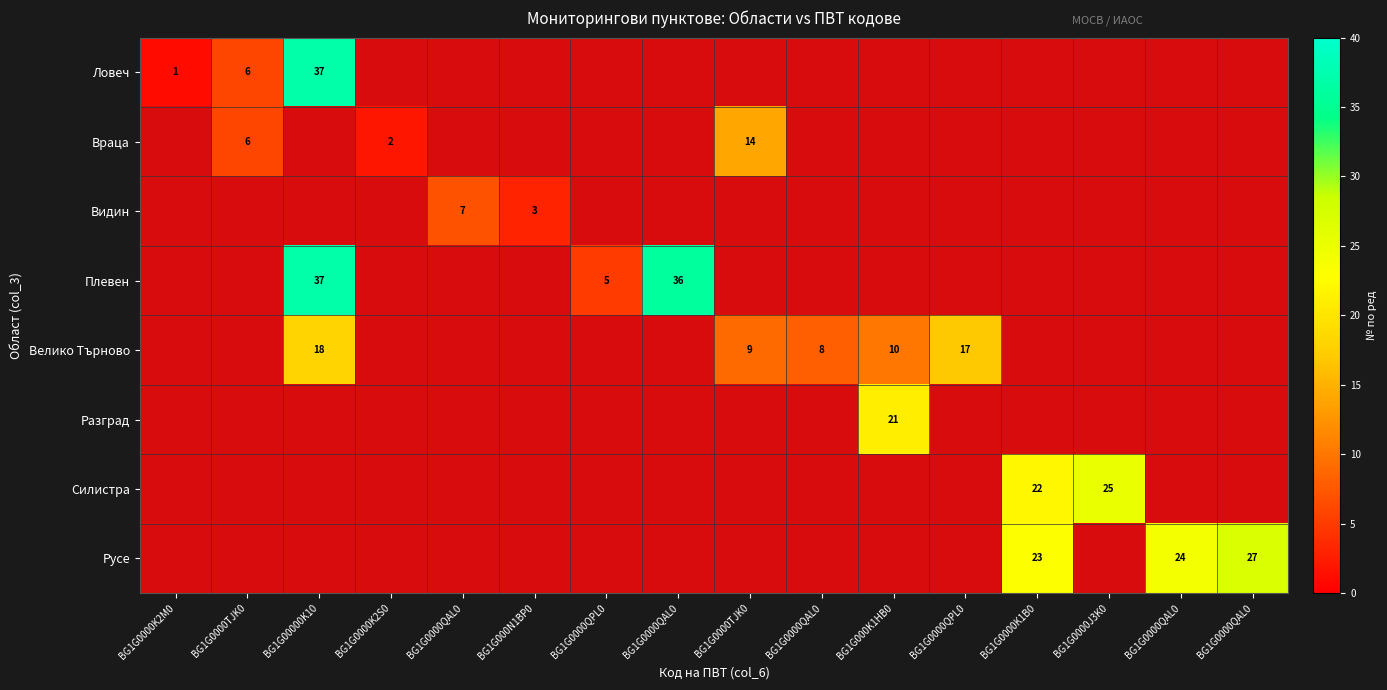

True or false: Враца has a value of 7 at BG1G0000J3K0.

False